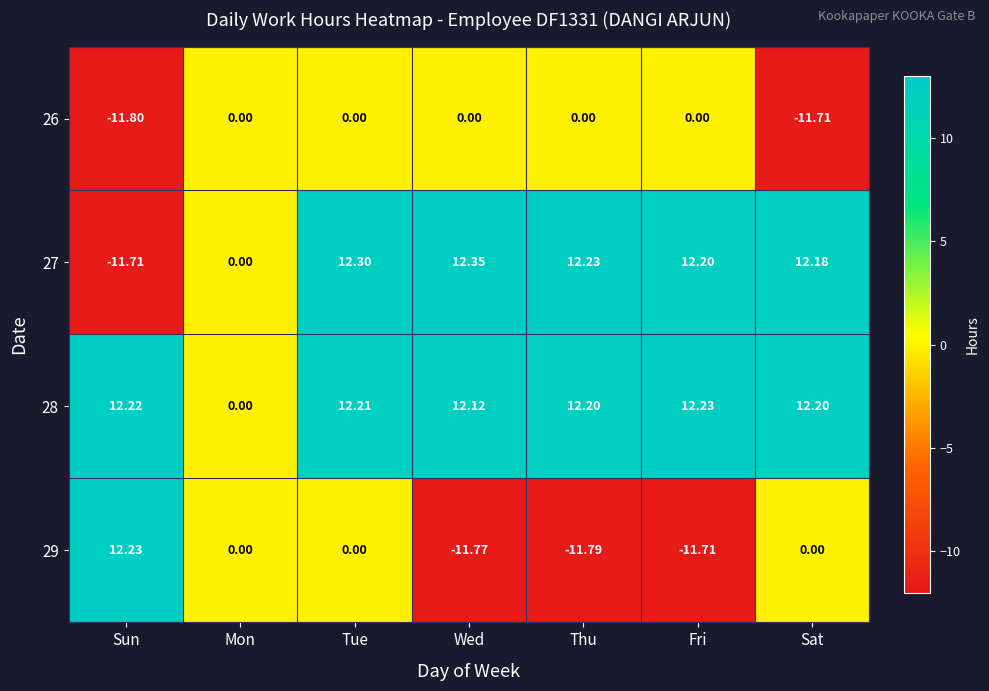

Is the value of 29 at Thu greater than the value of 26 at Wed?

No